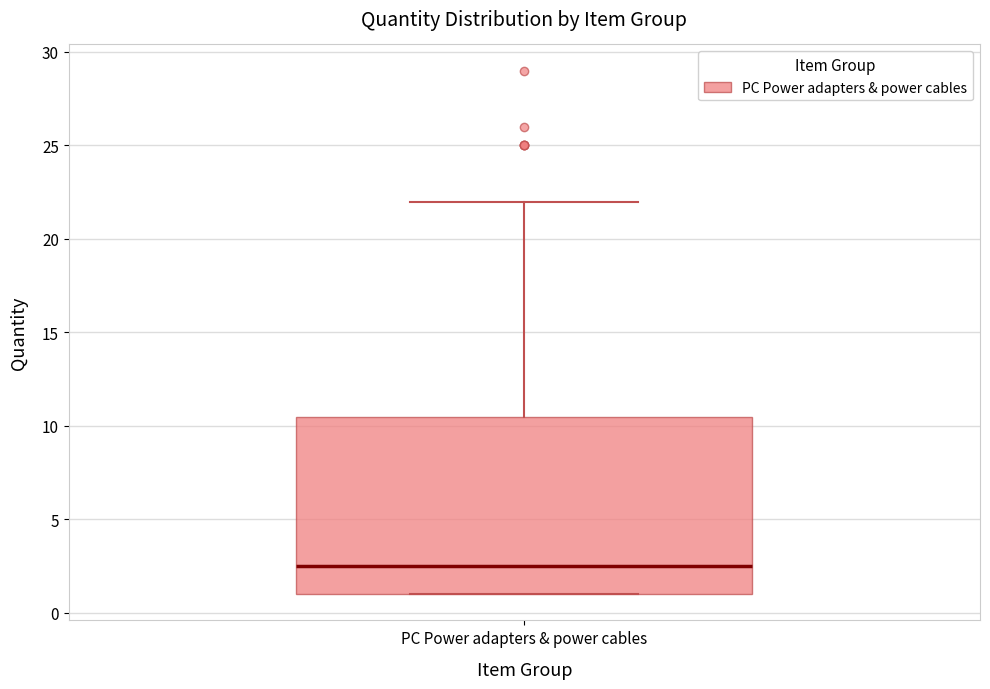

Where is the lower edge of the box for PC Power adapters & power cables on the y-axis? The values are not printed on the chart, so give them approximately, as read against the axis.

1.0